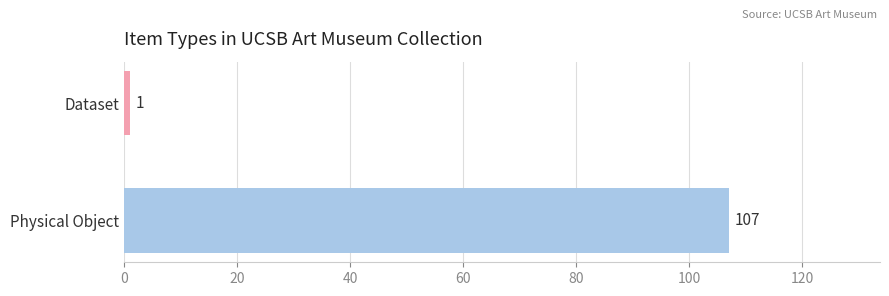

Reading bottom to top, transcribe all the data shown in this chart.

Physical Object=107	Dataset=1